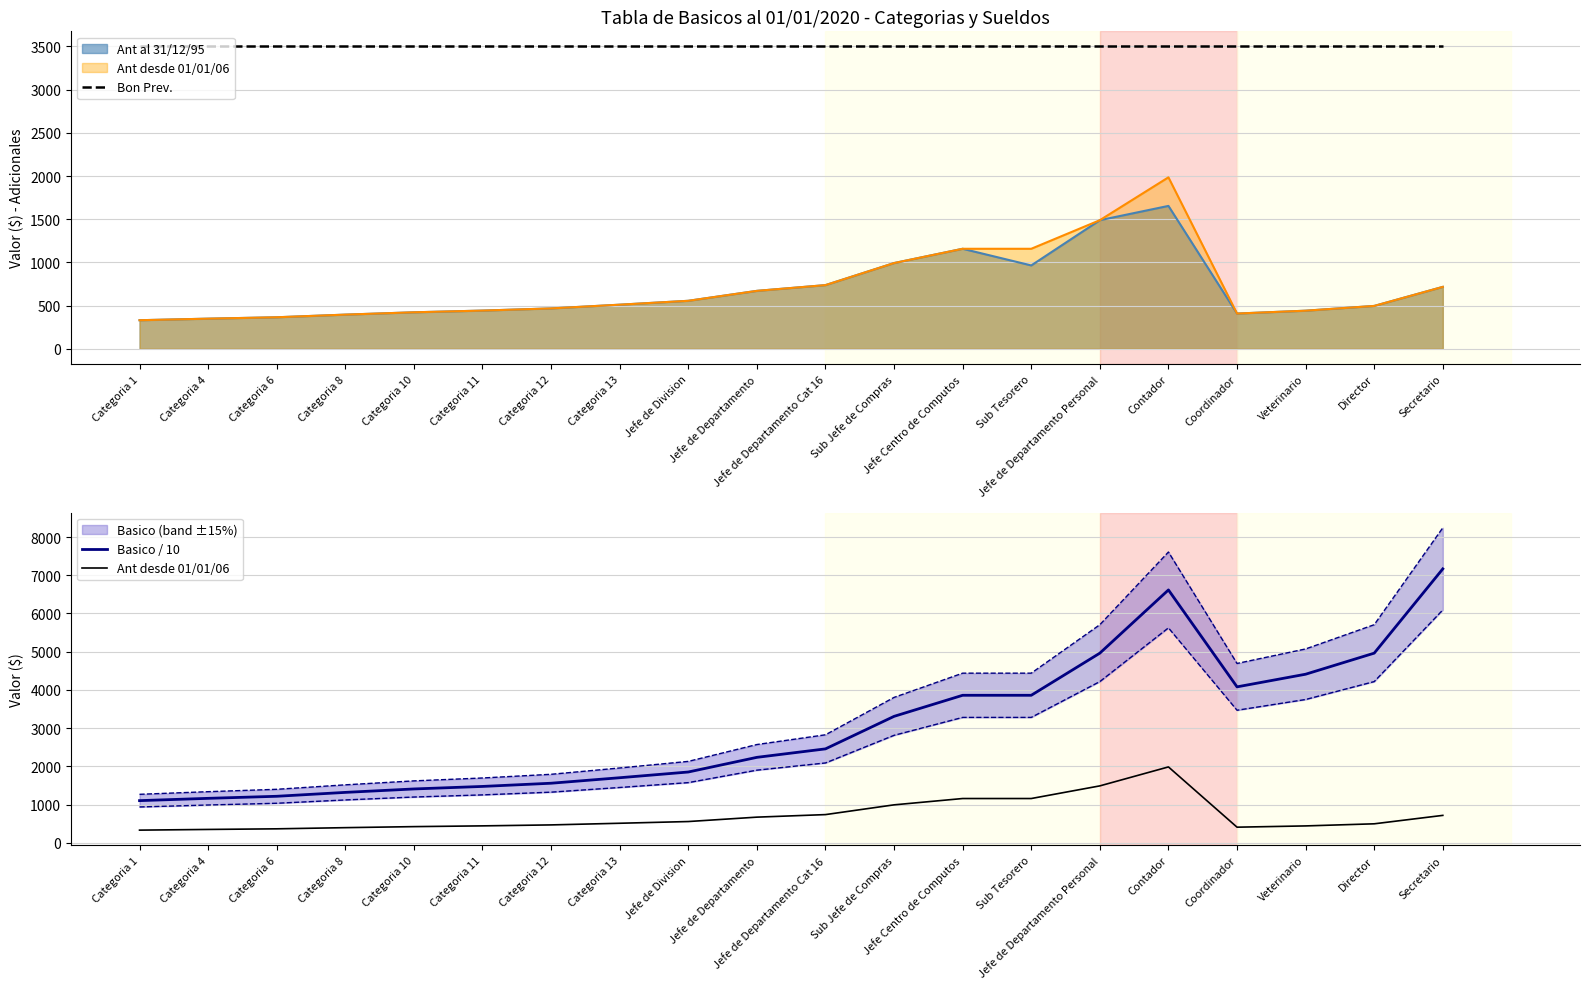

What is the total value across all series at Coordinador?

7988.1